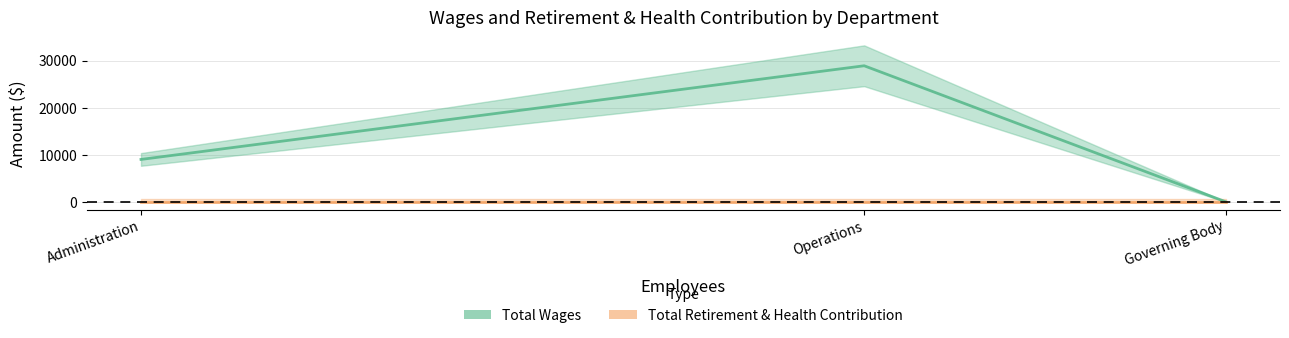

List the labels in order of Total Retirement & Health Contribution value, smallest first.

Operations, Administration, Governing Body